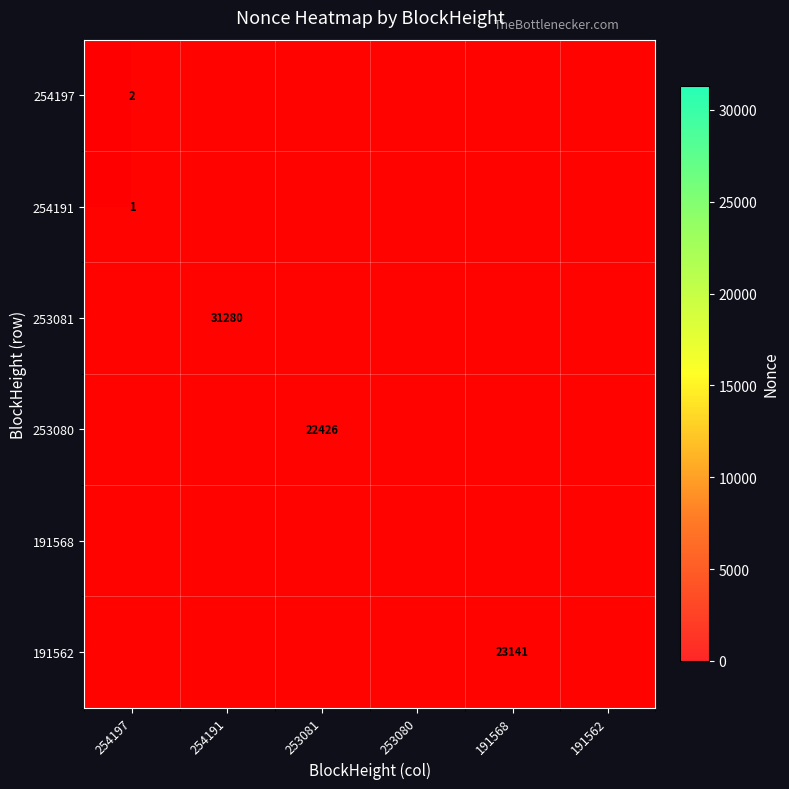

At which category does the chart reach its peak across all series?

254191